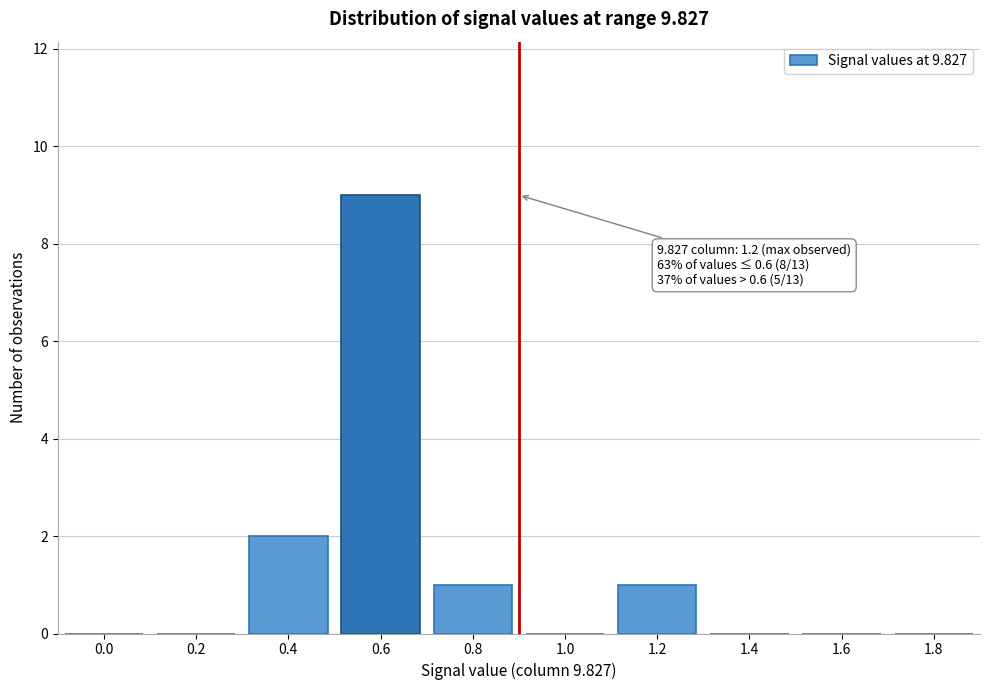

Reading right to left, list all the values displayed in this chart.

1.8=0	1.6=0	1.4=0	1.2=1	1.0=0	0.8=1	0.6=9	0.4=2	0.2=0	0.0=0